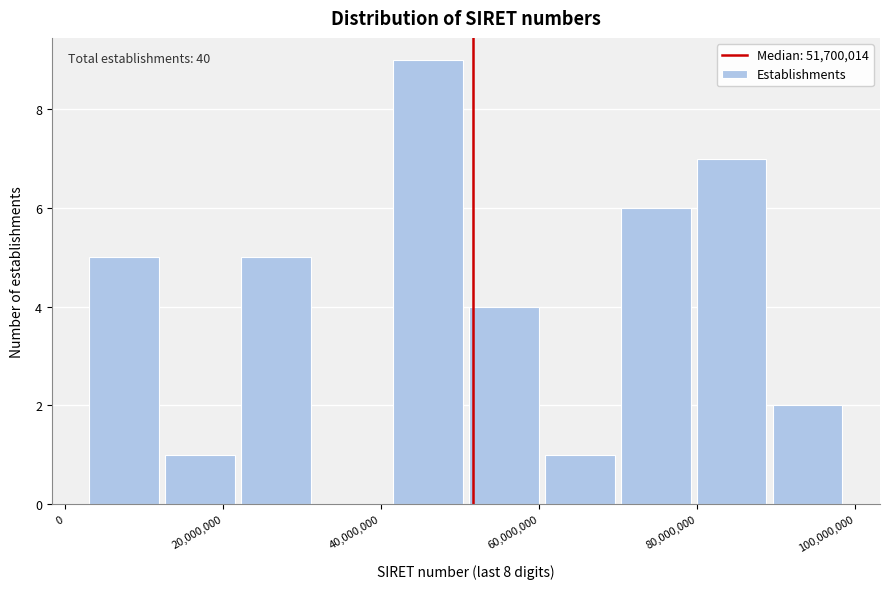

Which range on the x-axis has the tallest bar?

42000000 to 50000000